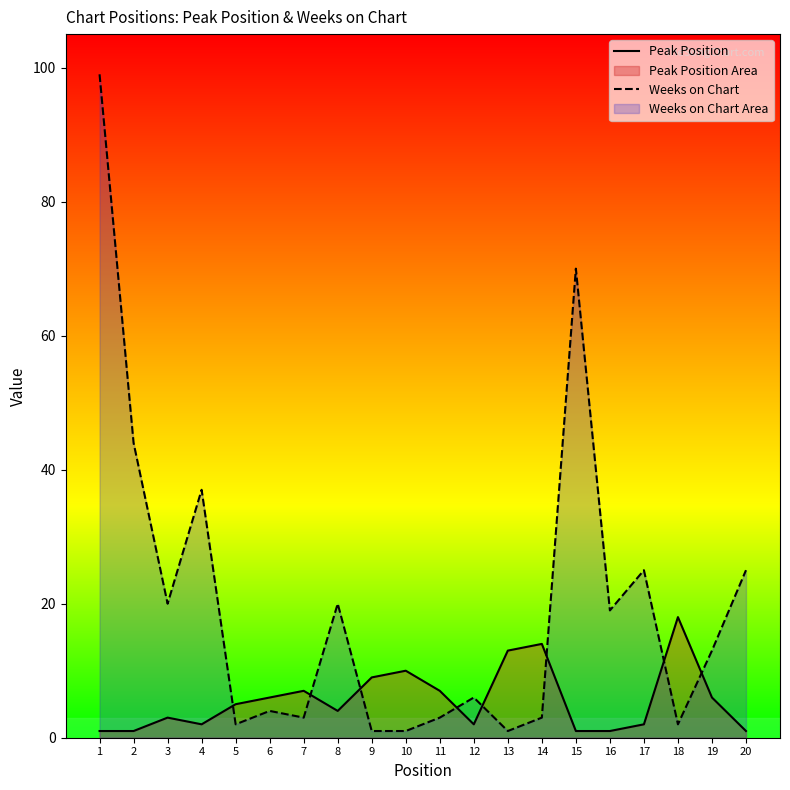

Which has a higher value, 3 or 14?

14